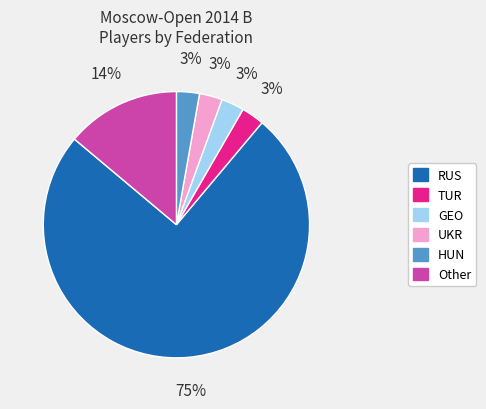

Combined, do HUN and TUR account for over 50%?

No